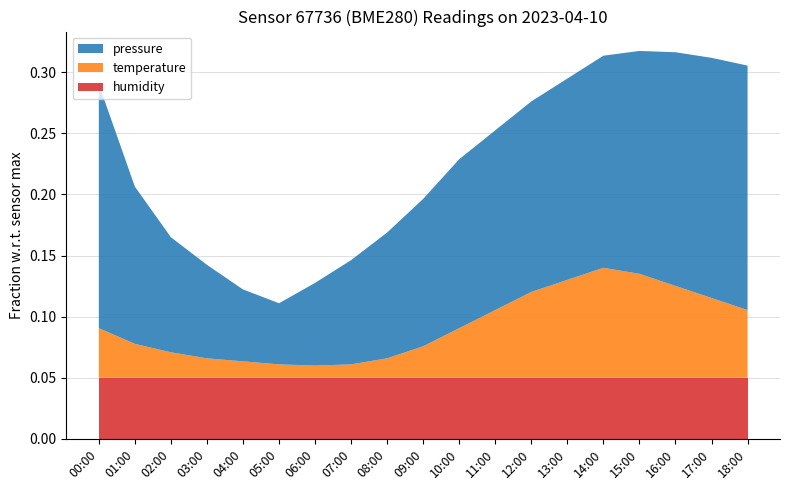

Does the chart have visible grid lines?

Yes